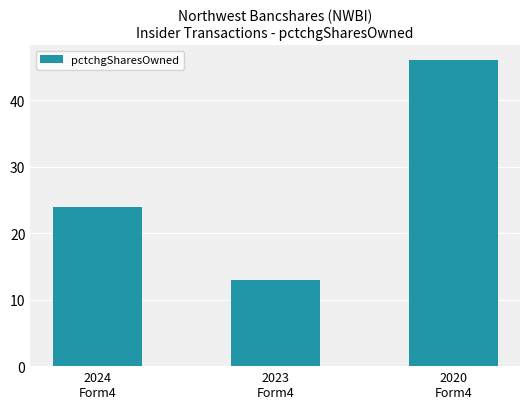

What is the difference between the maximum and minimum values?

33